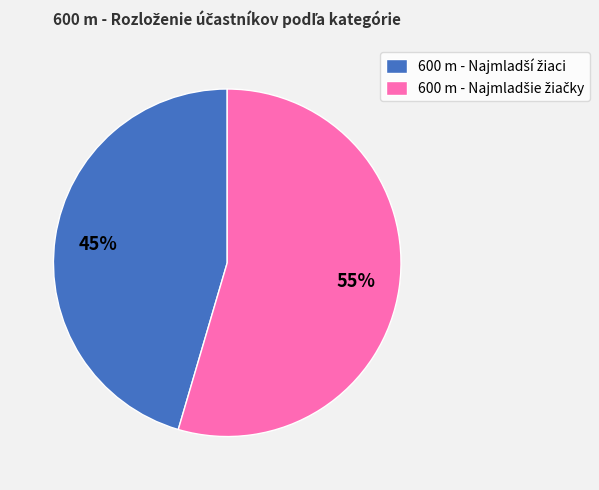

Does any single category account for the majority?

Yes